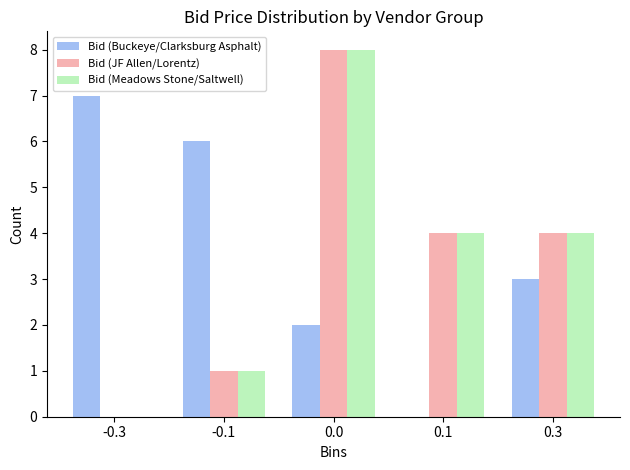

Reading left to right, extract all data points from this chart.

Bid (Buckeye/Clarksburg Asphalt): -0.3=7	-0.1=6	0.0=2	0.1=0	0.3=3
Bid (JF Allen/Lorentz): -0.3=0	-0.1=1	0.0=8	0.1=4	0.3=4
Bid (Meadows Stone/Saltwell): -0.3=0	-0.1=1	0.0=8	0.1=4	0.3=4